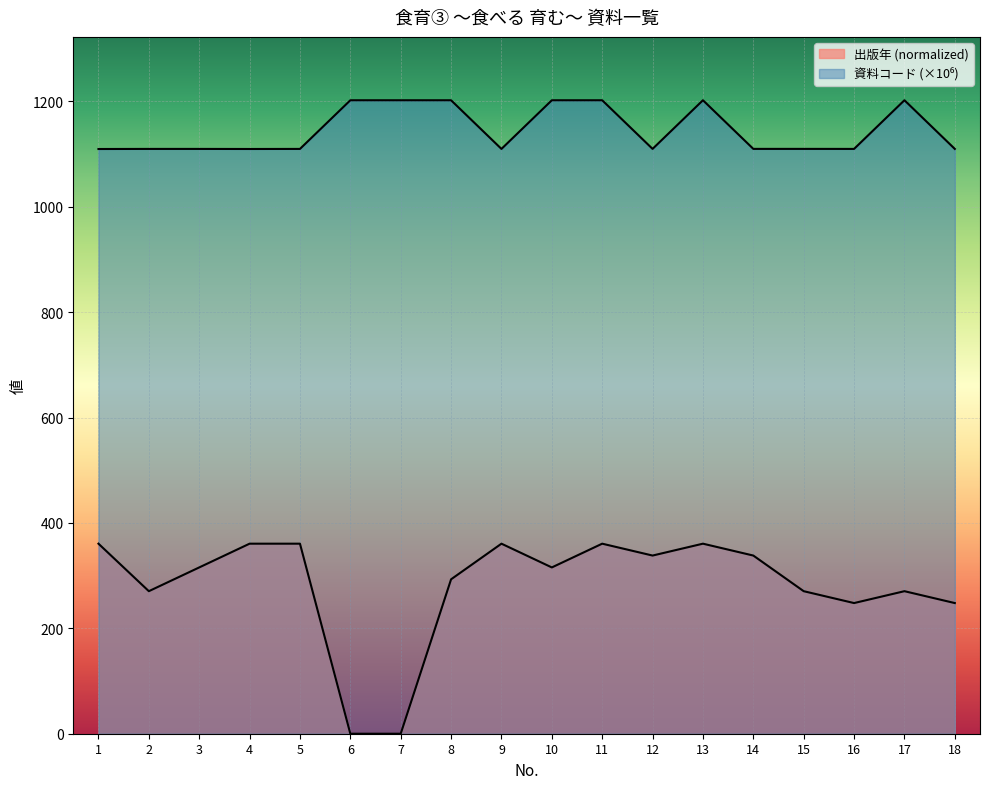

At how many categories does at least one series exceed 407?

18